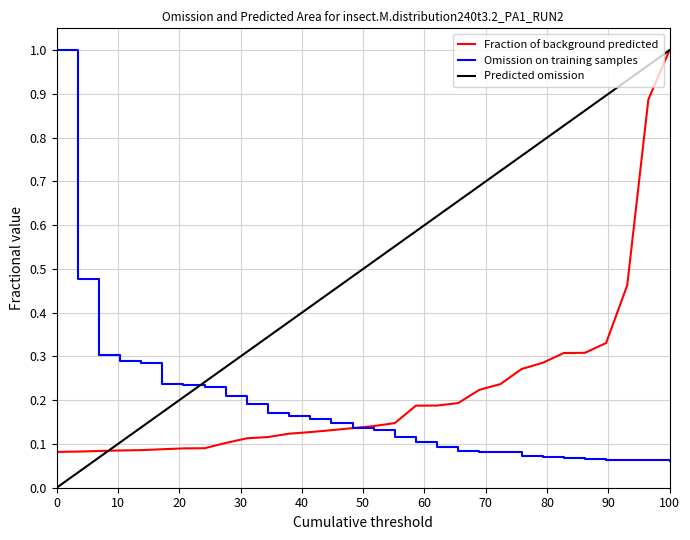

Which series has the largest total across all categories?

Predicted omission